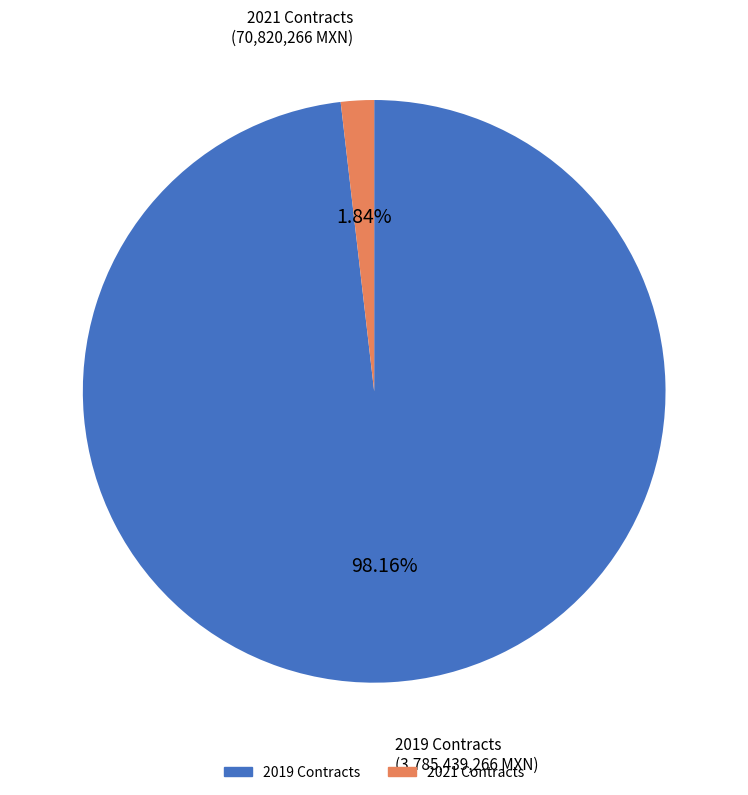

Is there any slice that represents more than half of the pie?

Yes